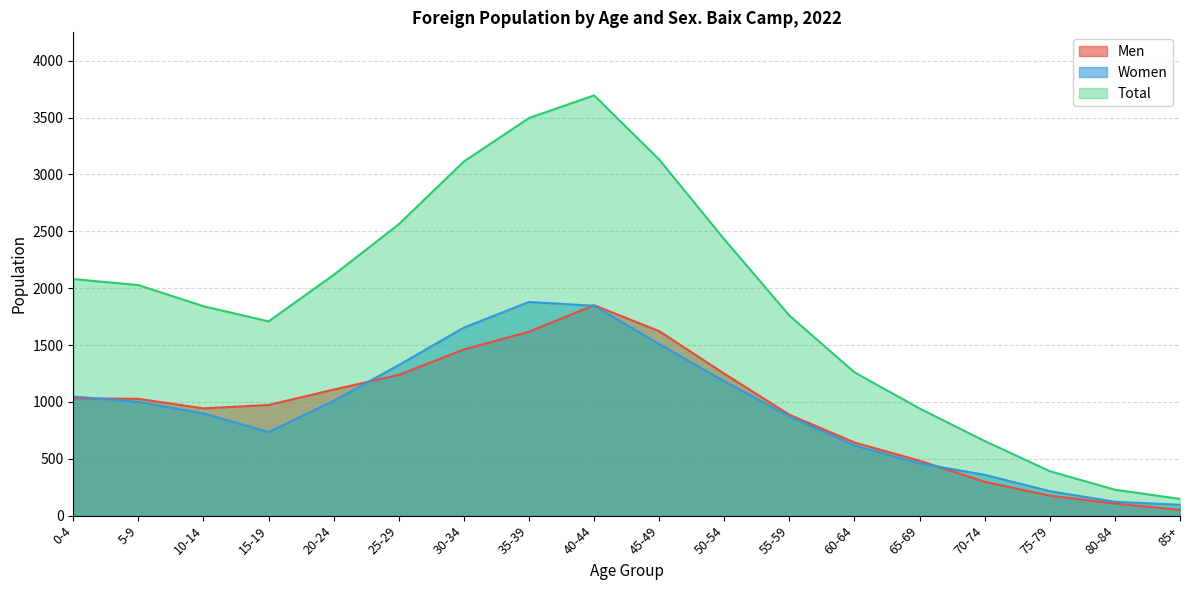

Is the value of Men at 25-29 greater than the value of Women at 10-14?

Yes